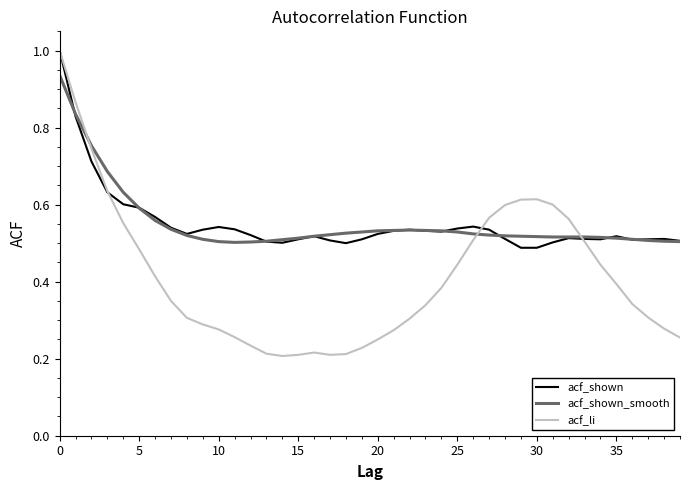

What is the maximum value for acf_shown?

1.0